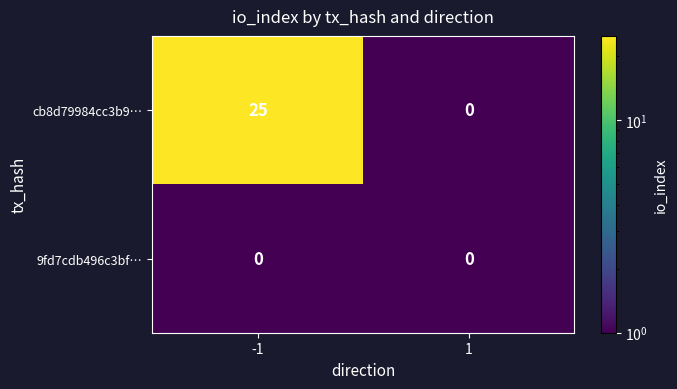

Count the number of categories in the chart.

2